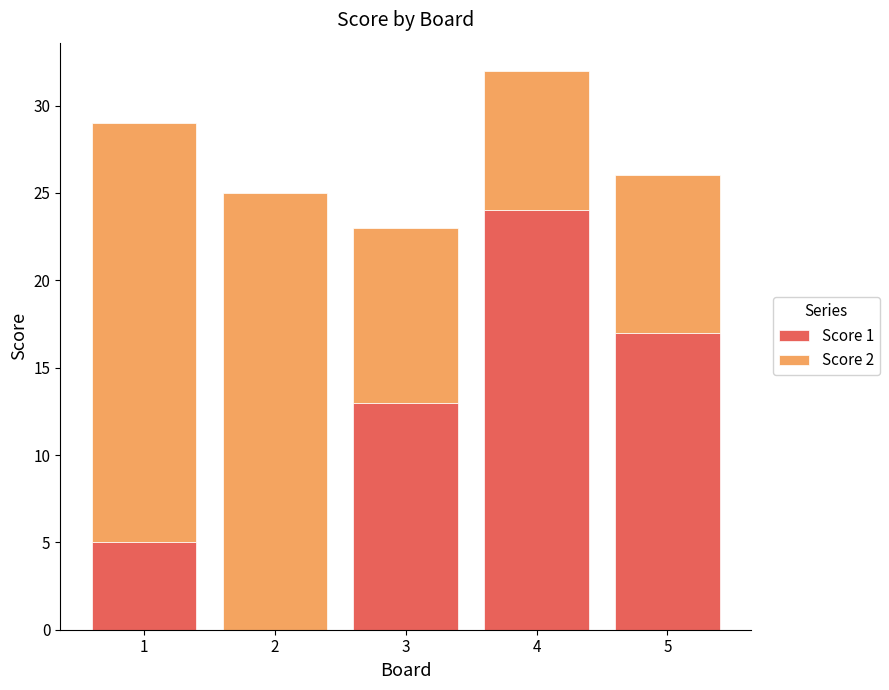

True or false: Score 1 has a value of 0 at 2.

True